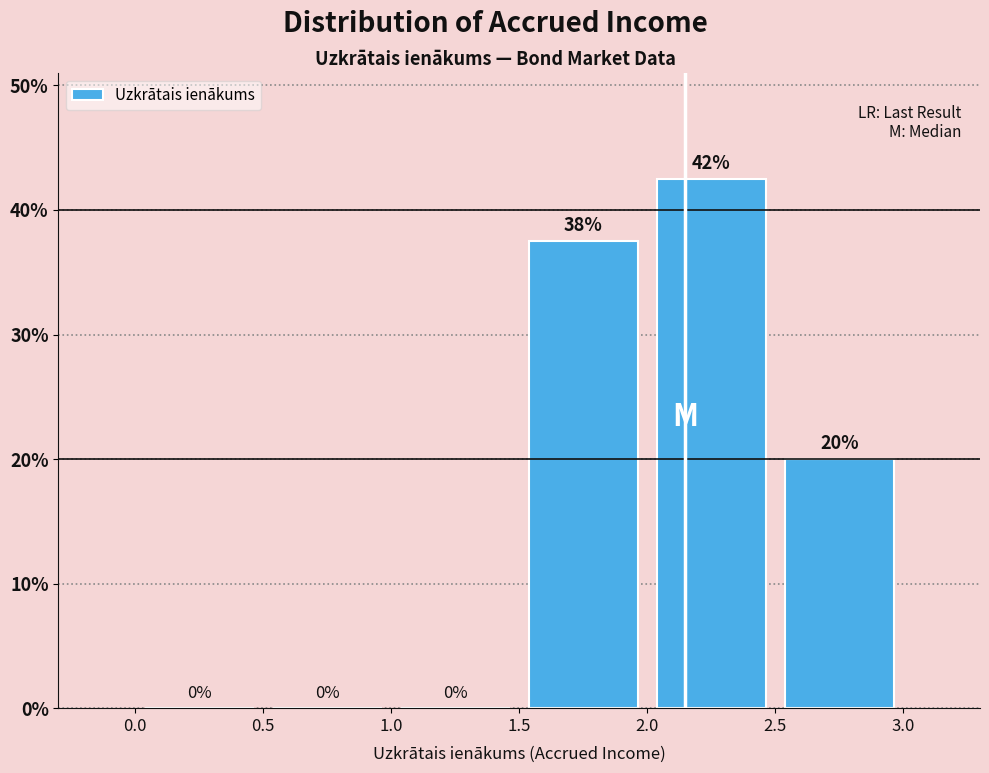

Which range on the x-axis has the tallest bar?

2.0 to 2.5